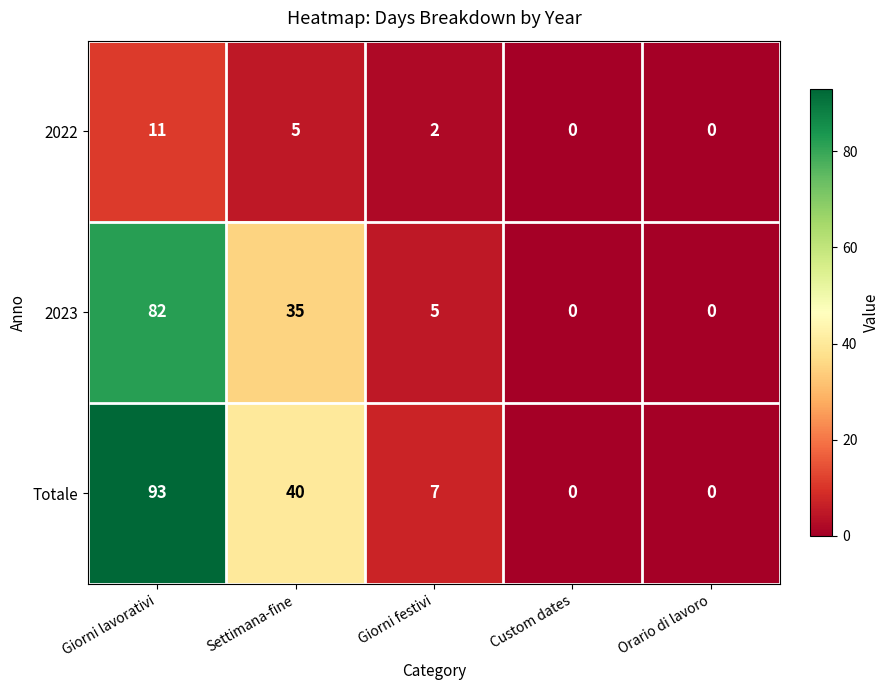

Which series has the widest spread of values?

Totale